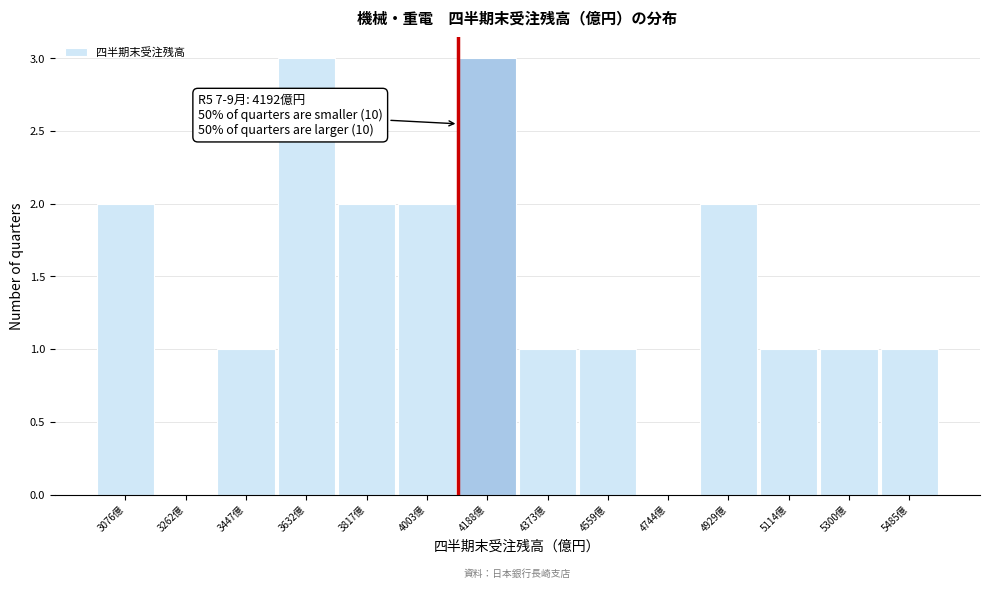

Reading left to right, extract all data points from this chart.

3076億=2	3262億=0	3447億=1	3632億=3	3817億=2	4003億=2	4188億=3	4373億=1	4559億=1	4744億=0	4929億=2	5114億=1	5300億=1	5485億=1